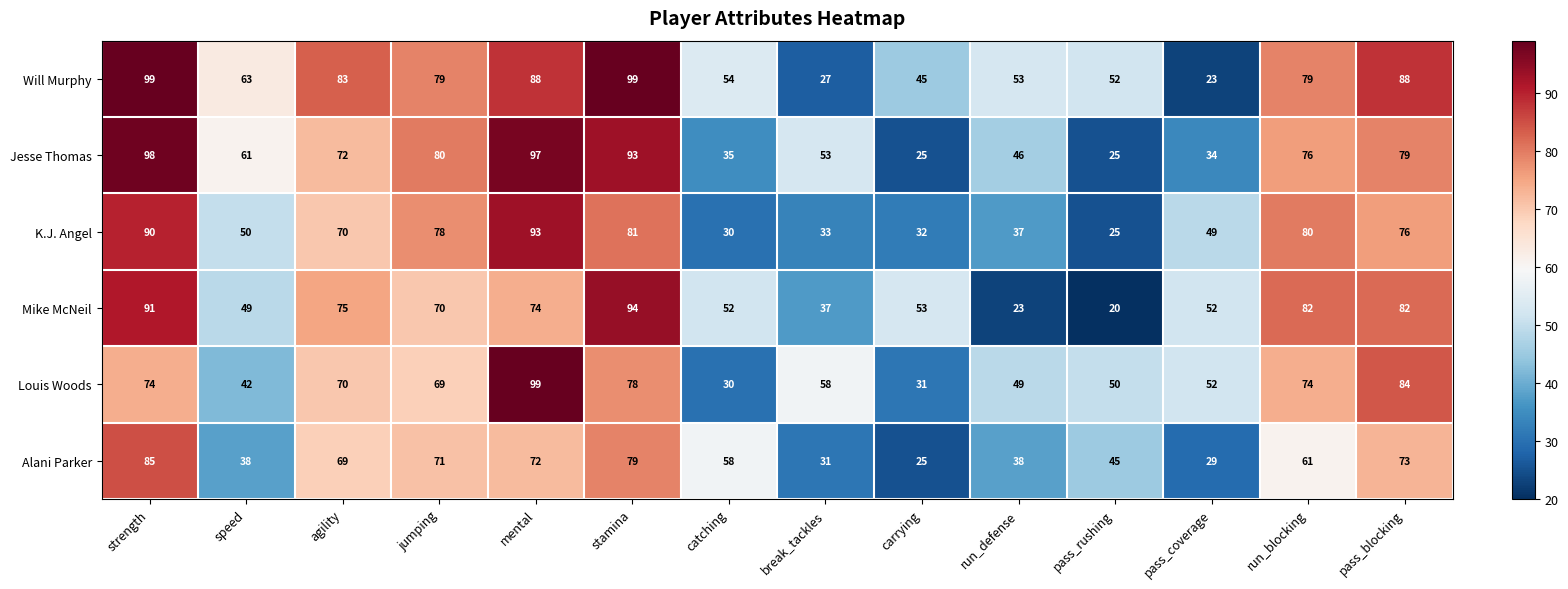

What is the greatest value displayed?

99